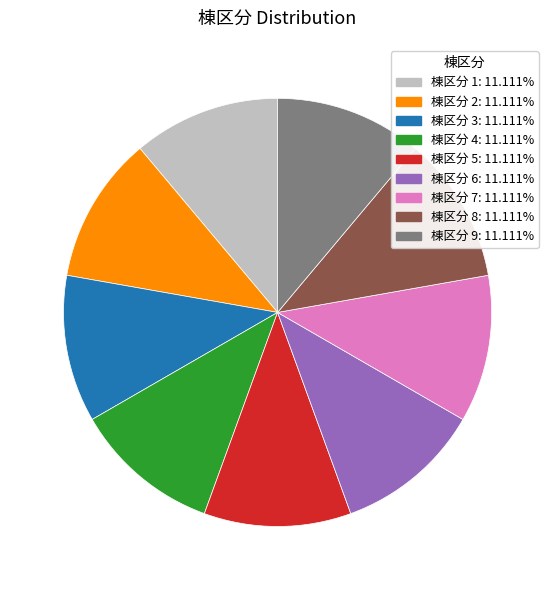

Does any single category account for the majority?

No